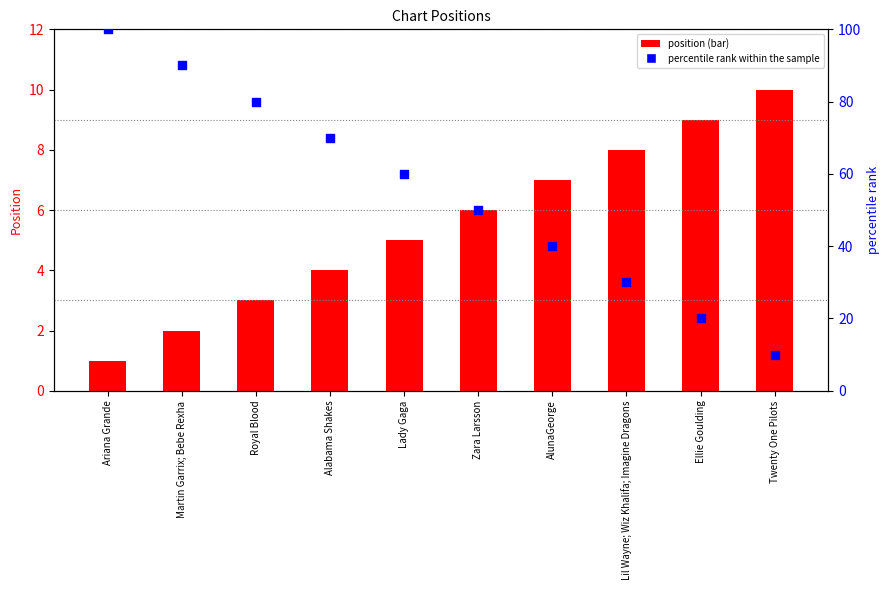

Which series reaches the minimum Y coordinate?

Position